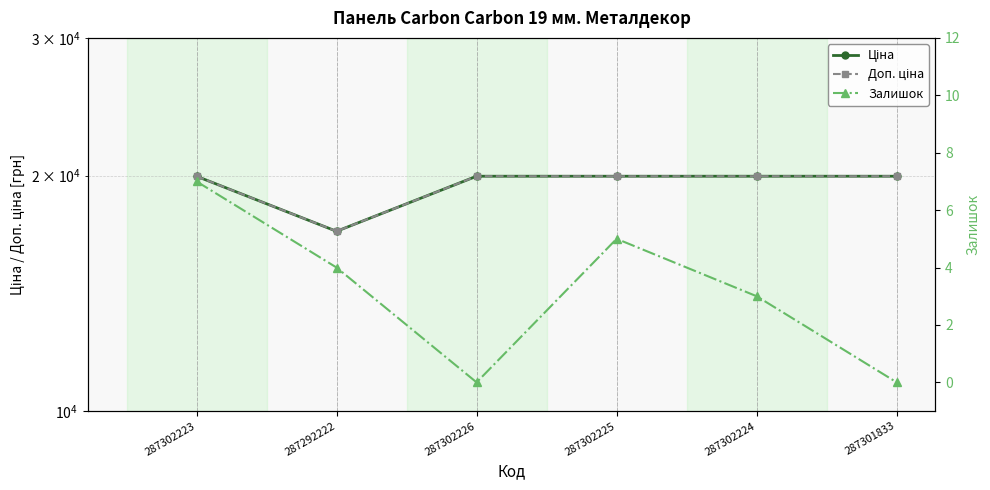

Between 287302224 and 287302223, which is larger?

287302224